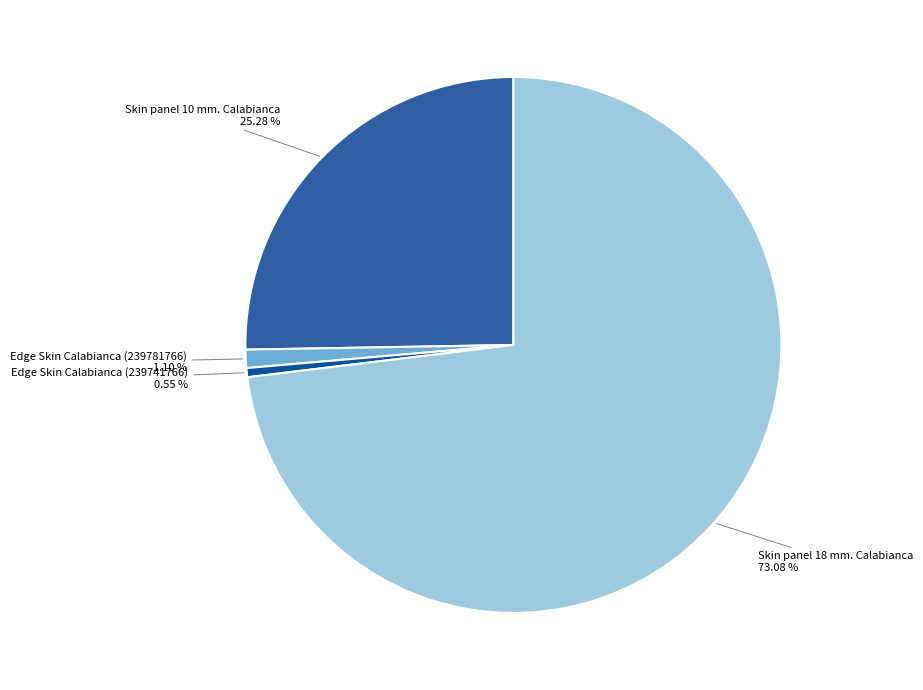

What is the ratio of the value at Skin panel 18 mm. Calabianca to the value at Skin panel 10 mm. Calabianca?

2.9